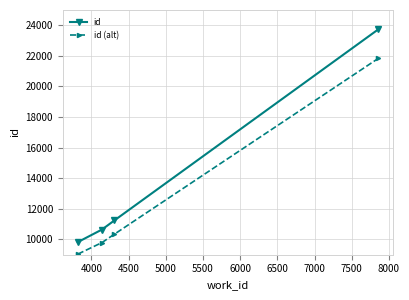

Does the chart display data point markers on the line(s)?

Yes